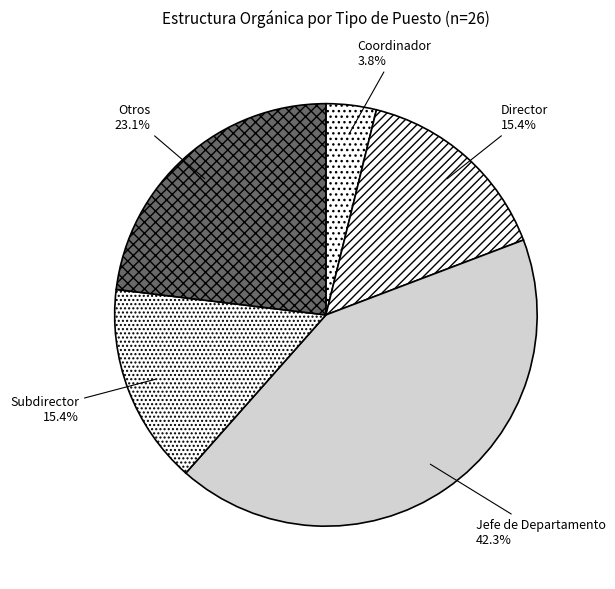

Is Otros the majority of the pie?

No